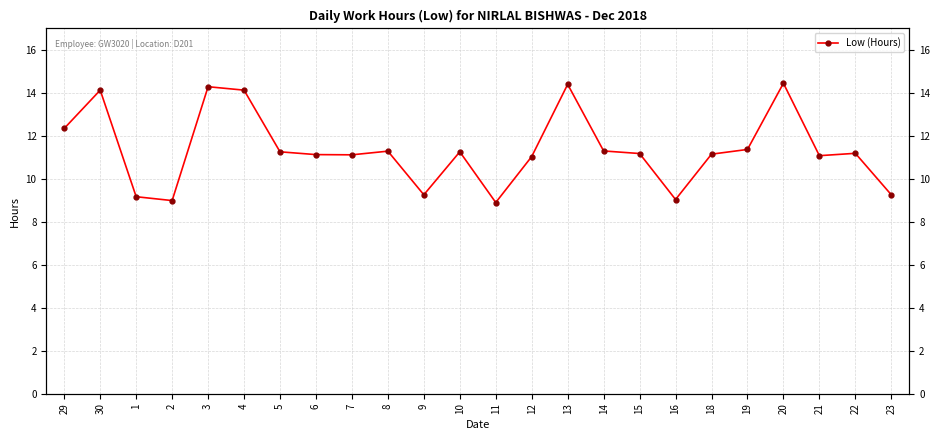

Between 9 and 7, which is larger?

7